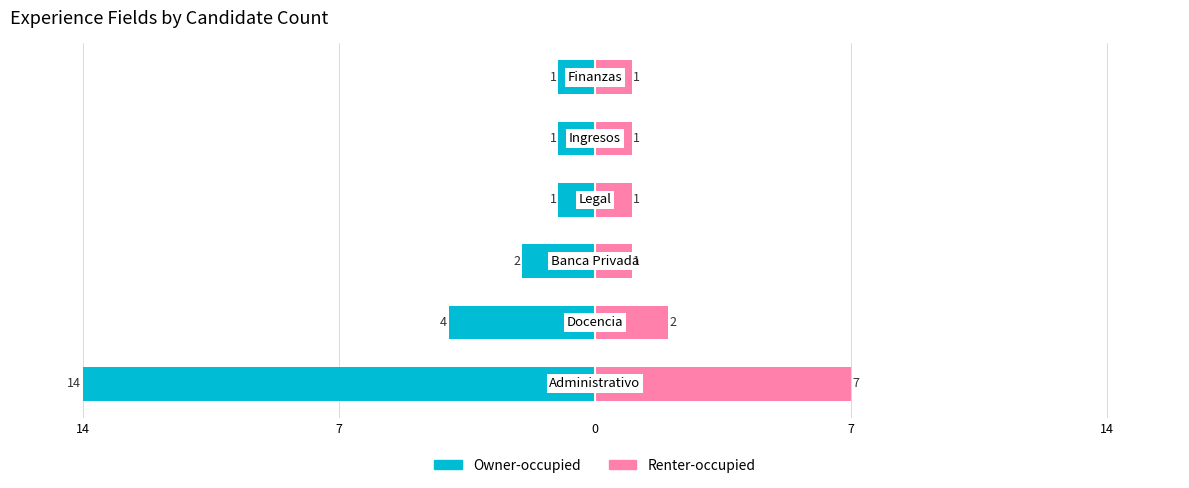

True or false: Renter-occupied has a value of 12 at 14.

False